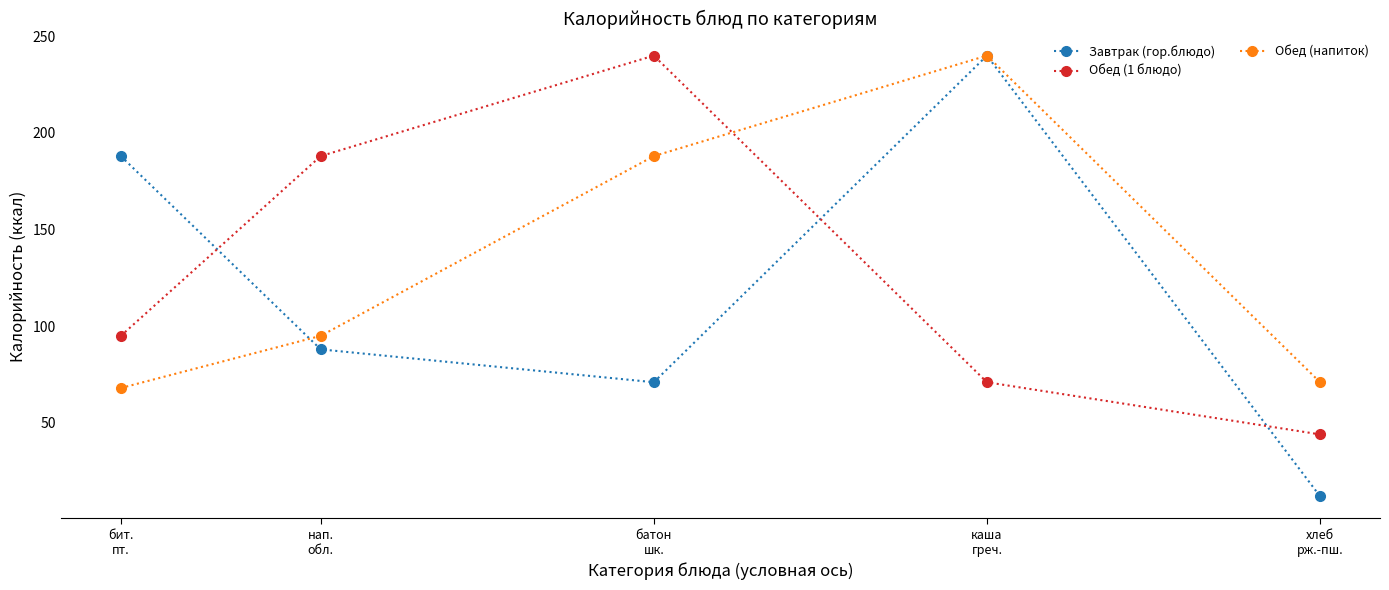

Is it true that Обед (напиток) equals 68 at бит.
пт.?

True